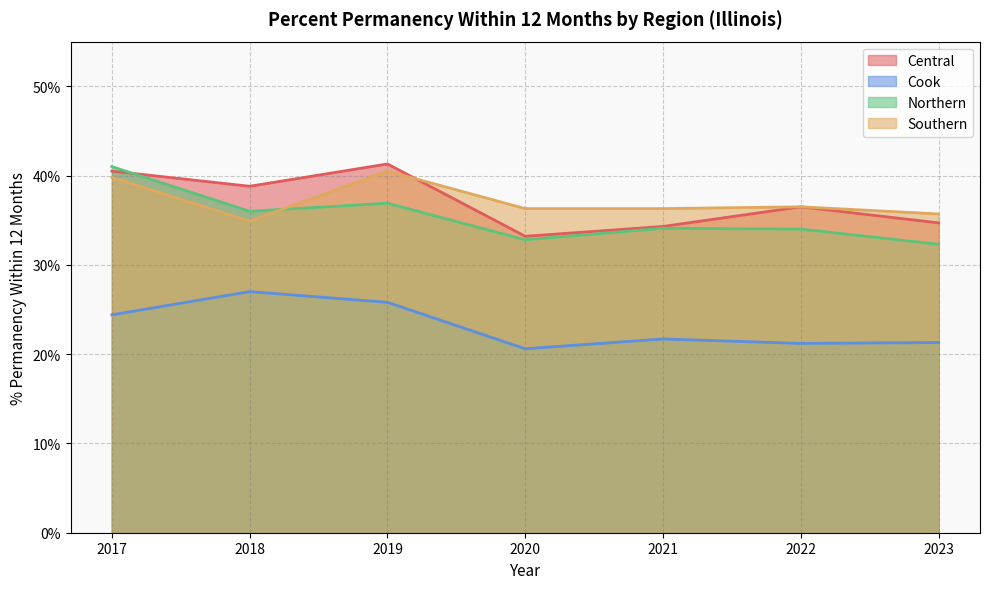

Where is Cook nearest to the value 23?

2021